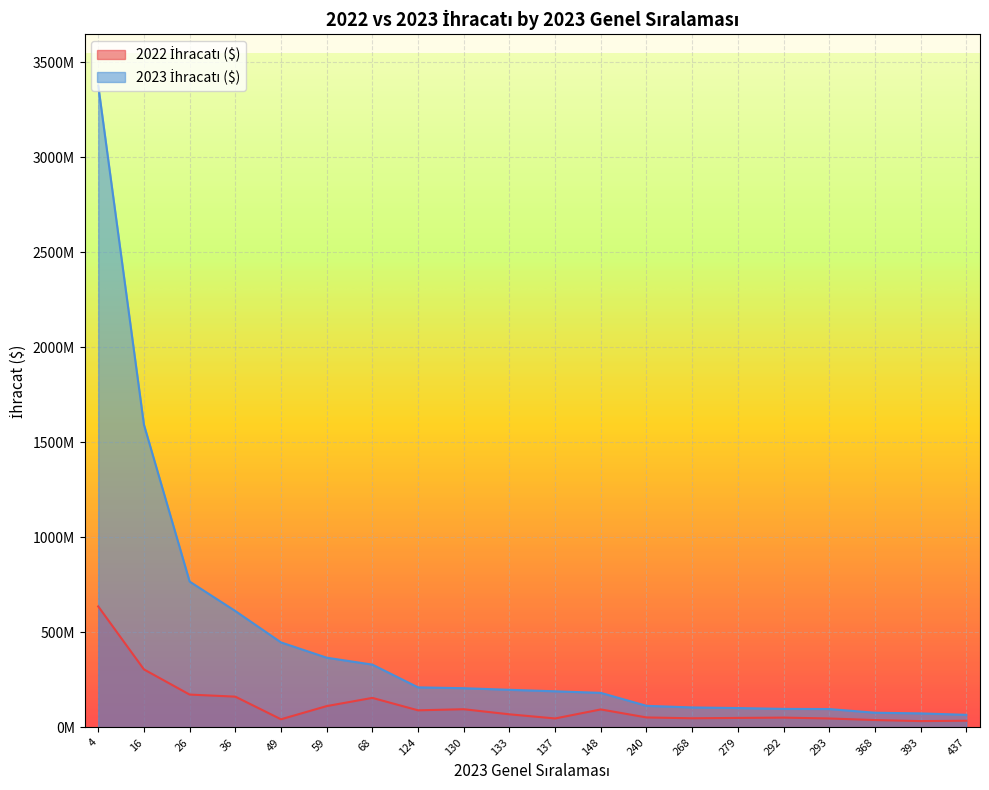

Is it true that 2022 İhracatı ($) equals 151557495.8 at 130?

False